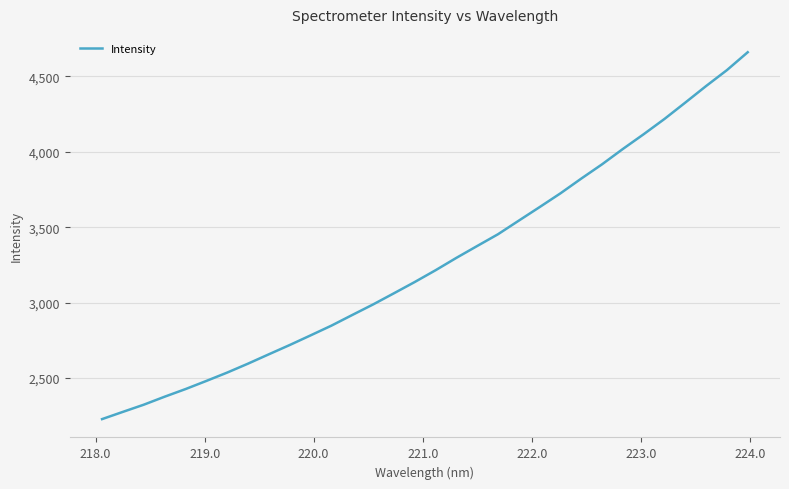

Count the number of categories in the chart.

32